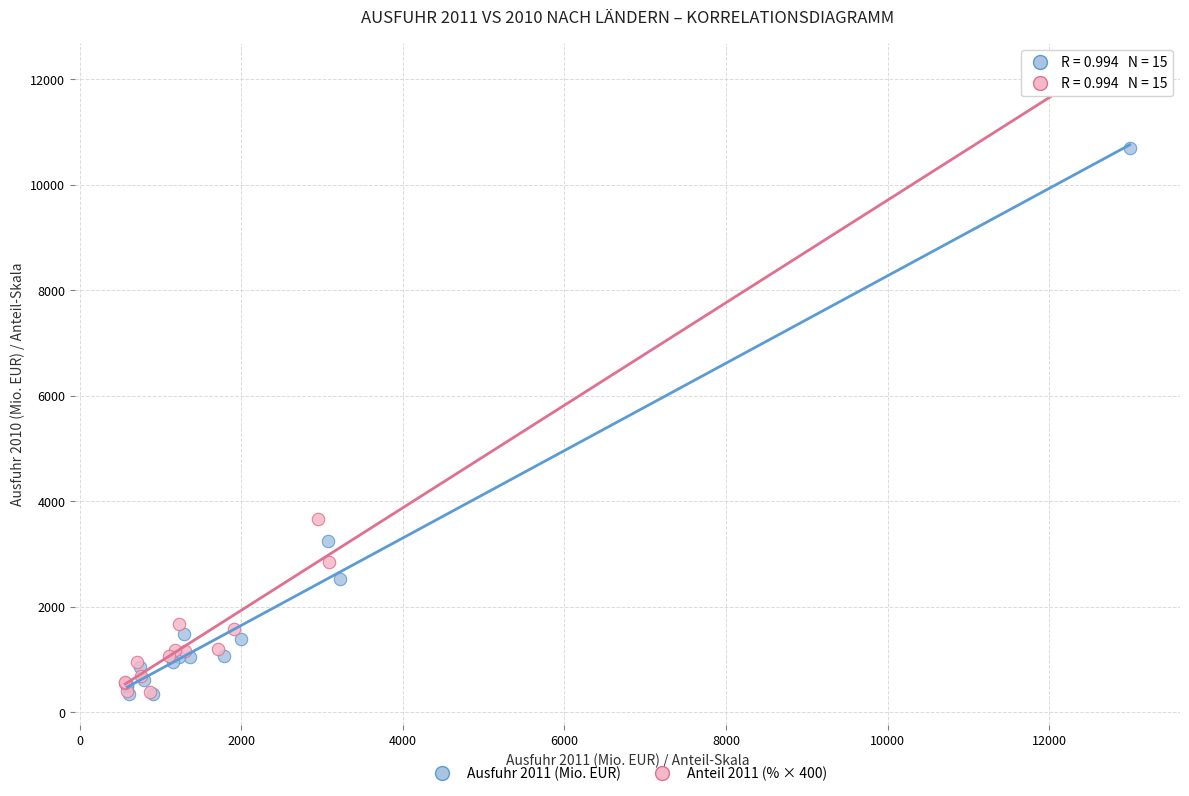

Which series reaches the maximum Y coordinate?

Anteil 2011 (% × 400)